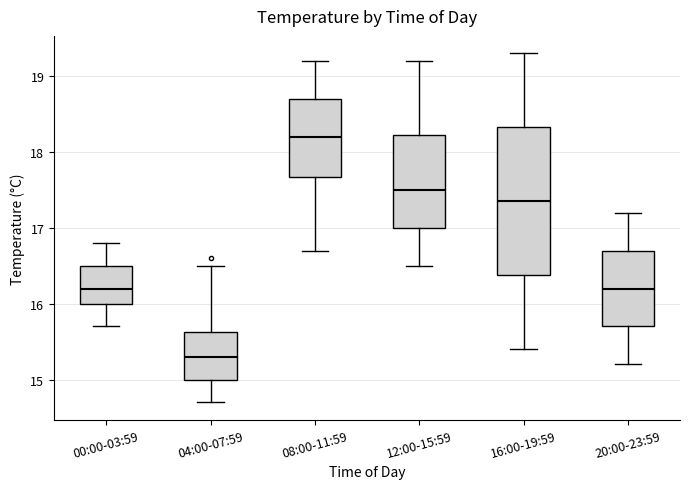

Reading left to right, transcribe this box plot: for each box, give where its median line is, the range the box spans, and where its two whiskers end, as read against the y-axis. The values are not printed on the chart, so give them approximately, as read against the axis.

00:00-03:59: median 16.2, box 16.0 to 16.5, whiskers 15.7 to 16.8
04:00-07:59: median 15.3, box 15.0 to 15.6, whiskers 14.7 to 16.5
08:00-11:59: median 18.2, box 17.7 to 18.7, whiskers 16.7 to 19.2
12:00-15:59: median 17.5, box 17.0 to 18.2, whiskers 16.5 to 19.2
16:00-19:59: median 17.4, box 16.4 to 18.3, whiskers 15.4 to 19.3
20:00-23:59: median 16.2, box 15.7 to 16.7, whiskers 15.2 to 17.2